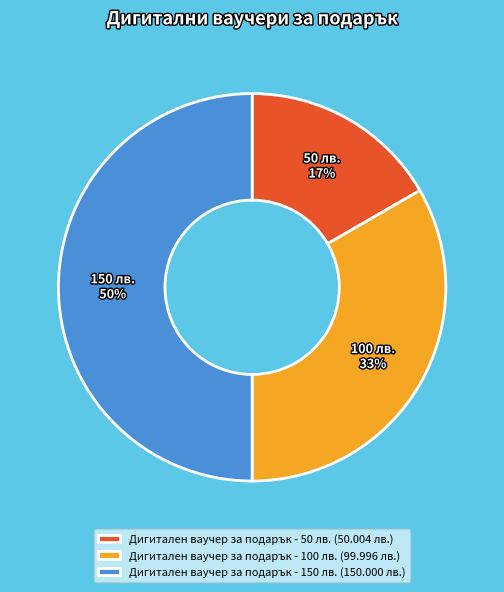

True or false: Дигитален ваучер за подарък - 150 лв. accounts for 50% of the total.

True